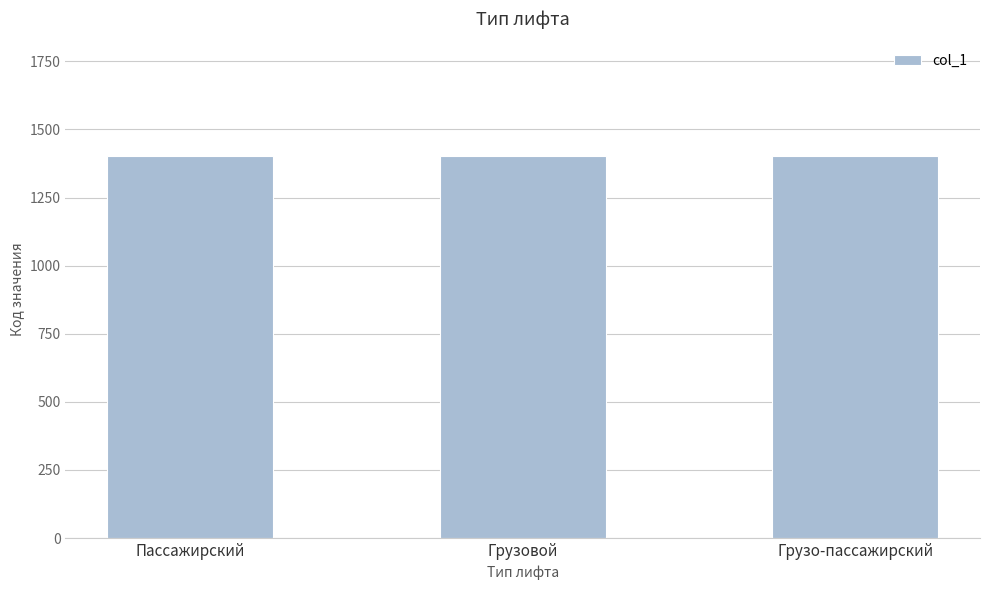

What is the label of the 1st bar from the right?

Грузо-пассажирский